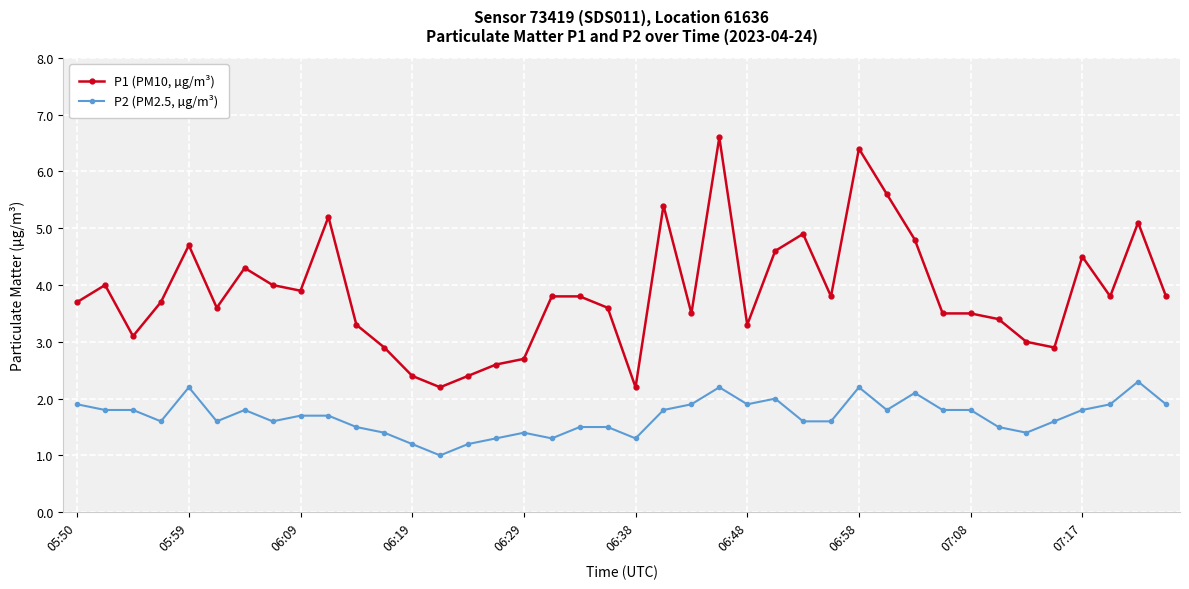

Which series has the largest total across all categories?

P1 (PM10, µg/m³)